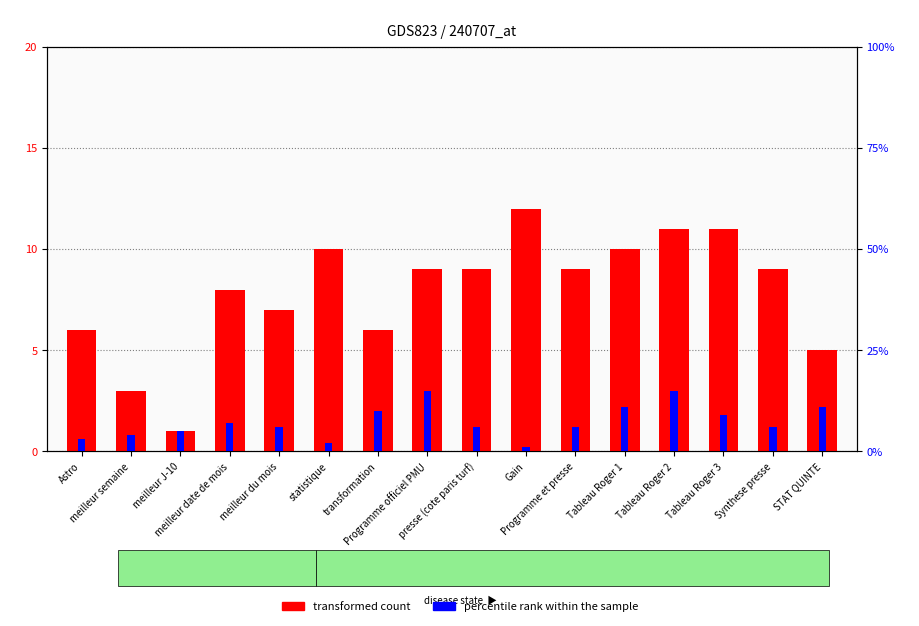

At which label does transformed count first exceed 9?

statistique